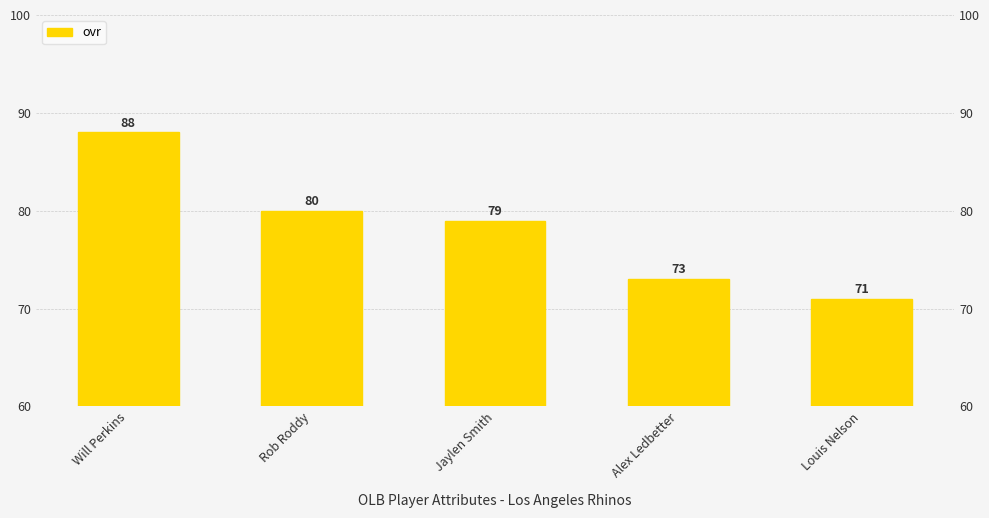

Count the number of values greater than 79.

2